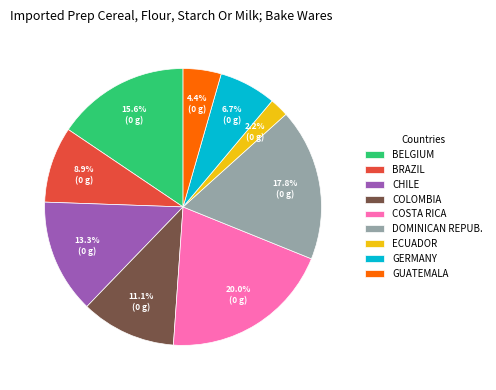

How many slices are in this pie chart?

9